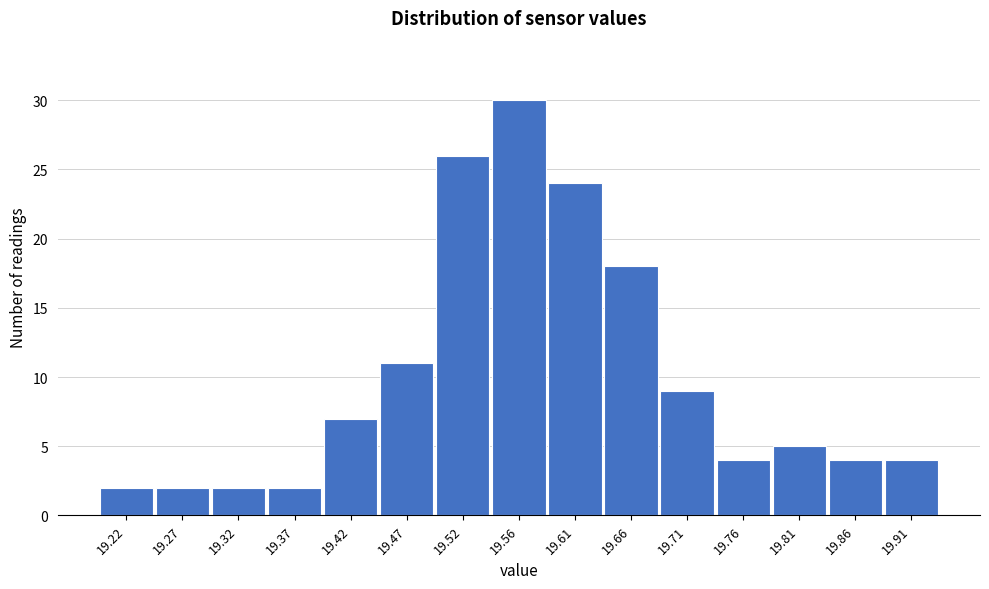

Over which range of the x-axis is the bar tallest?

19.540 to 19.590